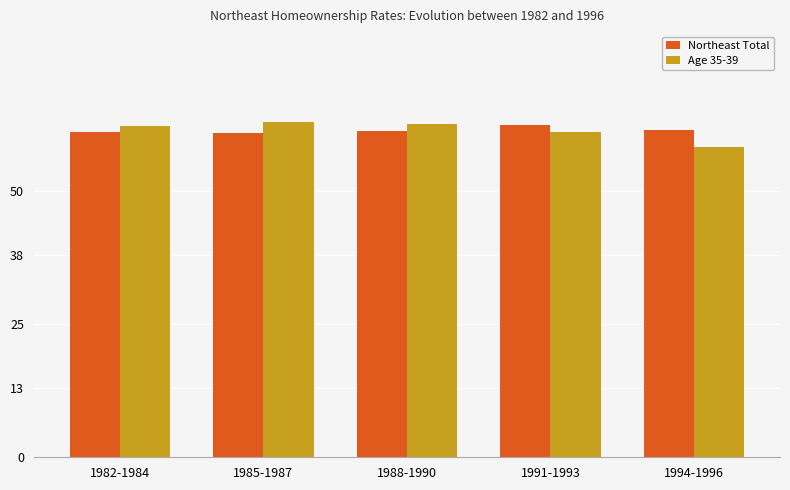

Does the chart contain stacked bars?

No